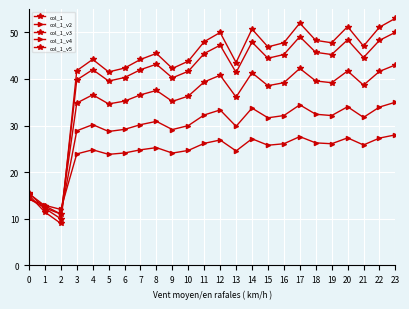

Does the chart have visible grid lines?

Yes